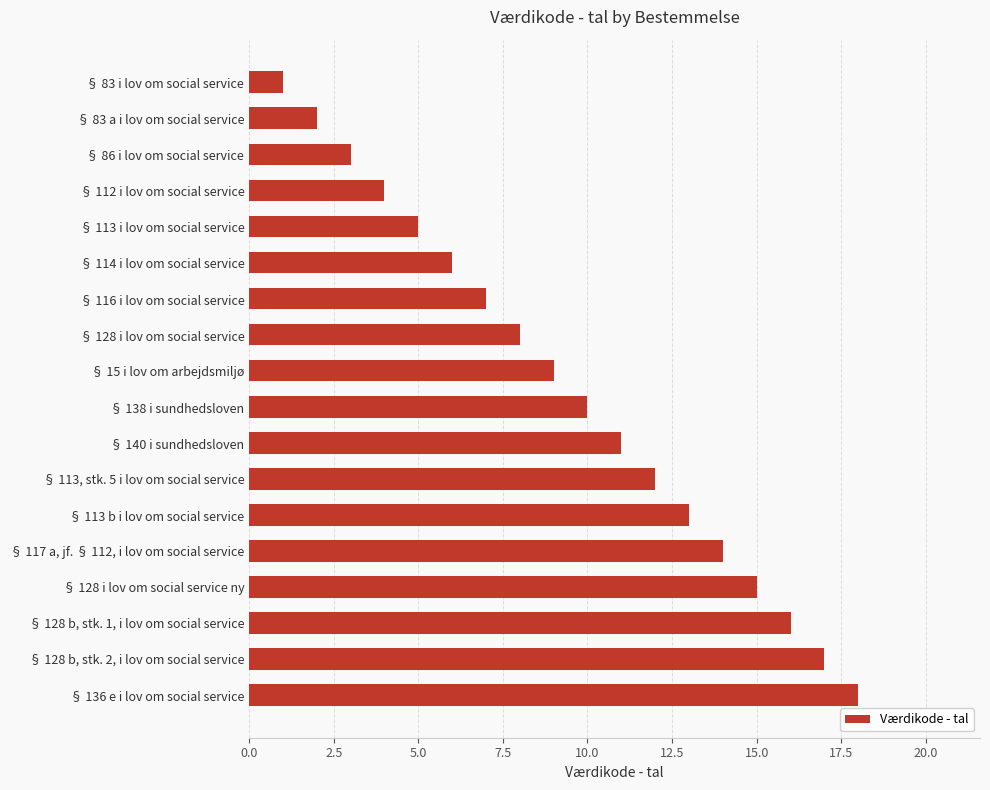

Is it true that the value at § 86 i lov om social service is 3?

True